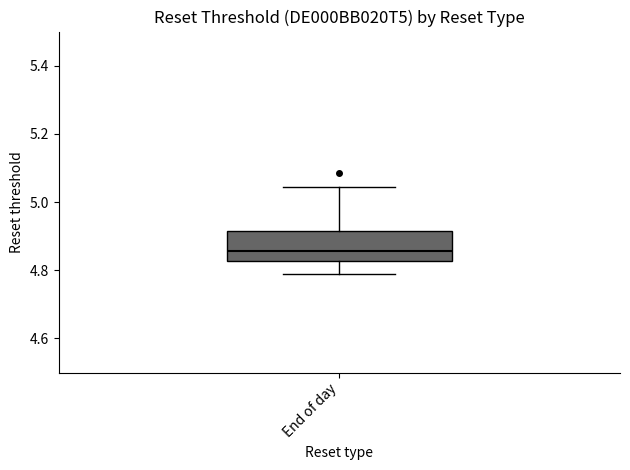

Where does the lower whisker of the box for End of day end on the y-axis? The values are not printed on the chart, so give them approximately, as read against the axis.

4.78